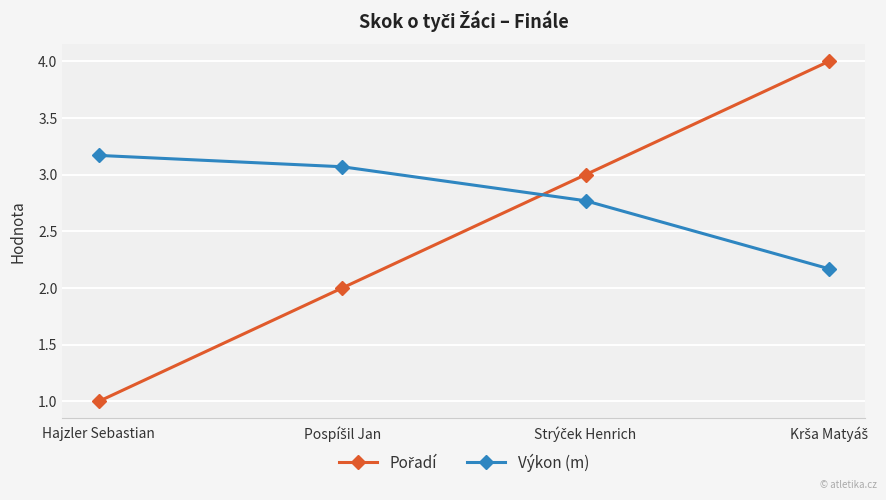

What is the average value of the Výkon (m) series?

2.8